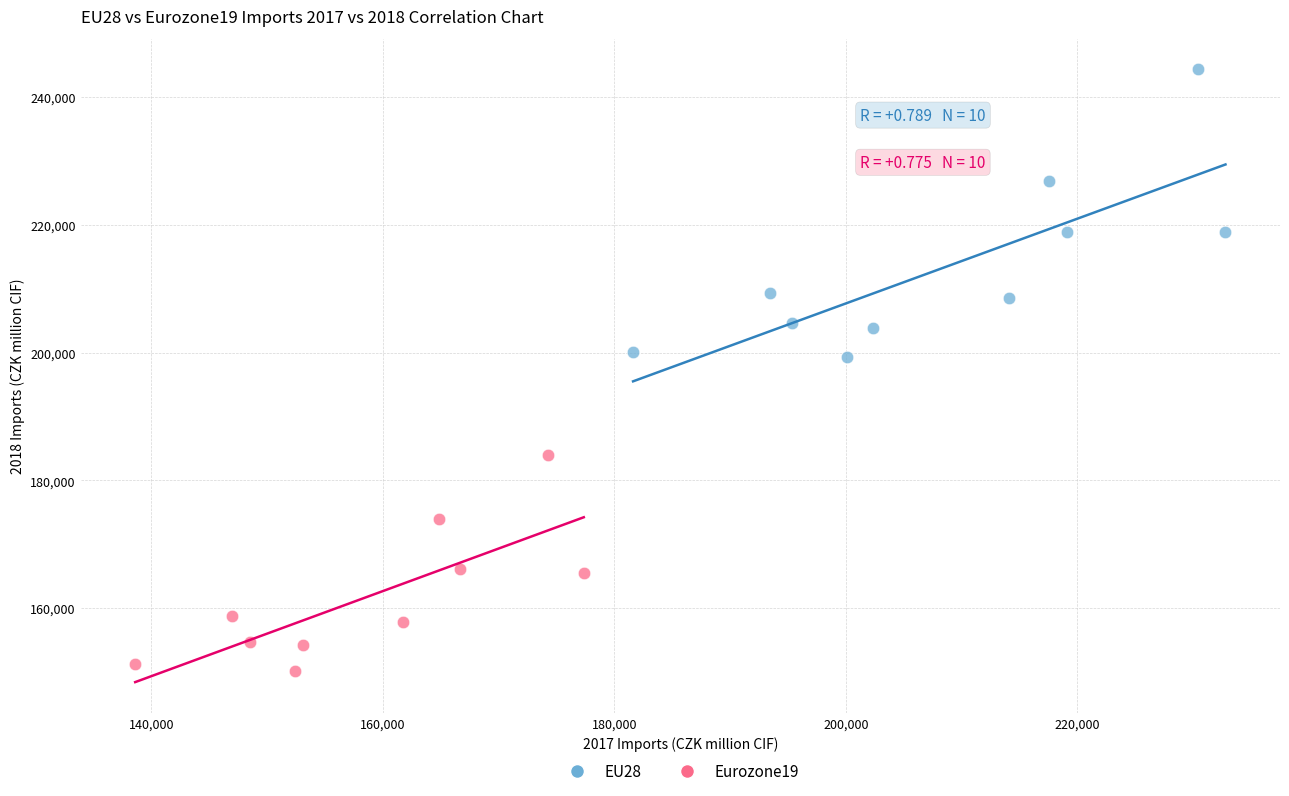

Which series contains the lowest Y value?

Eurozone19